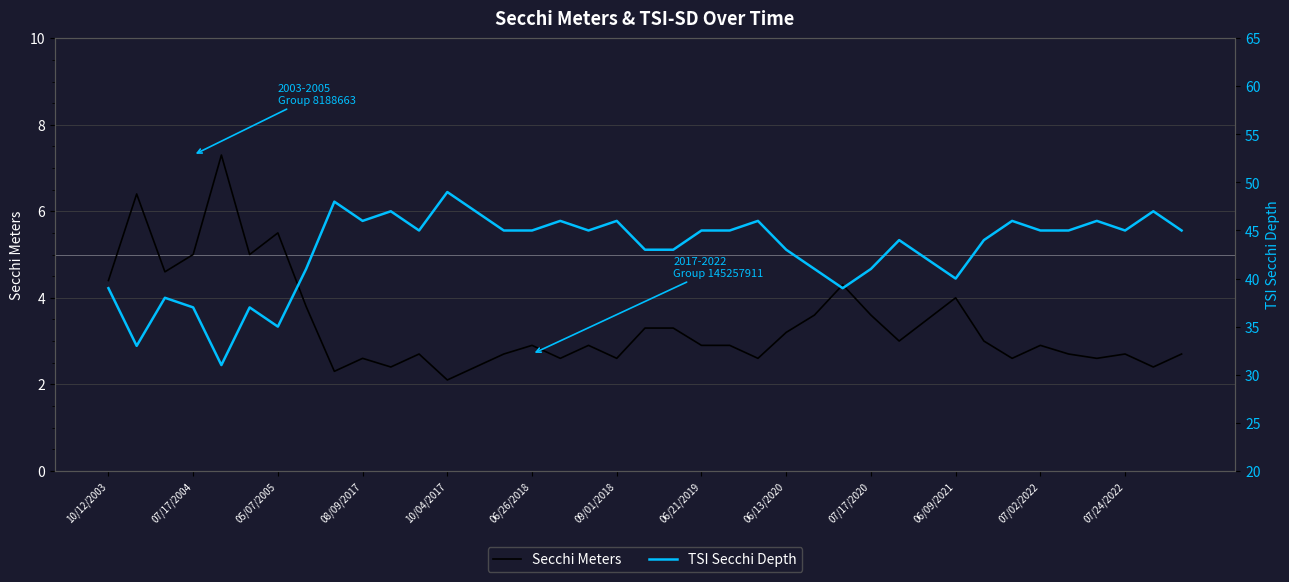

How many interior local valleys does the TSI Secchi Depth series have?

9